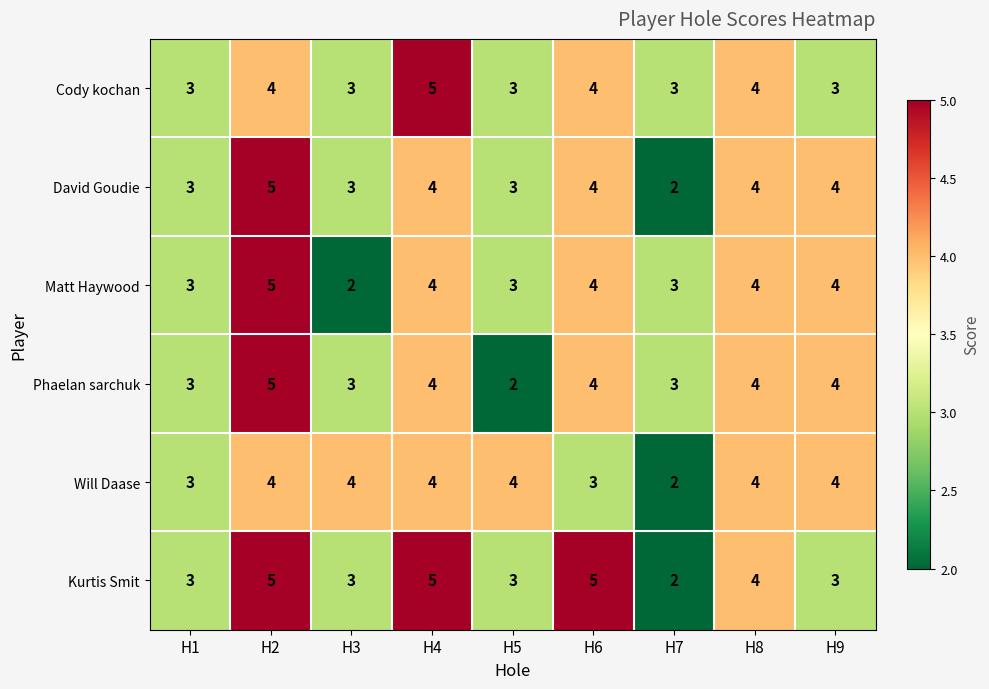

True or false: Cody kochan has a value of 3 at H3.

True